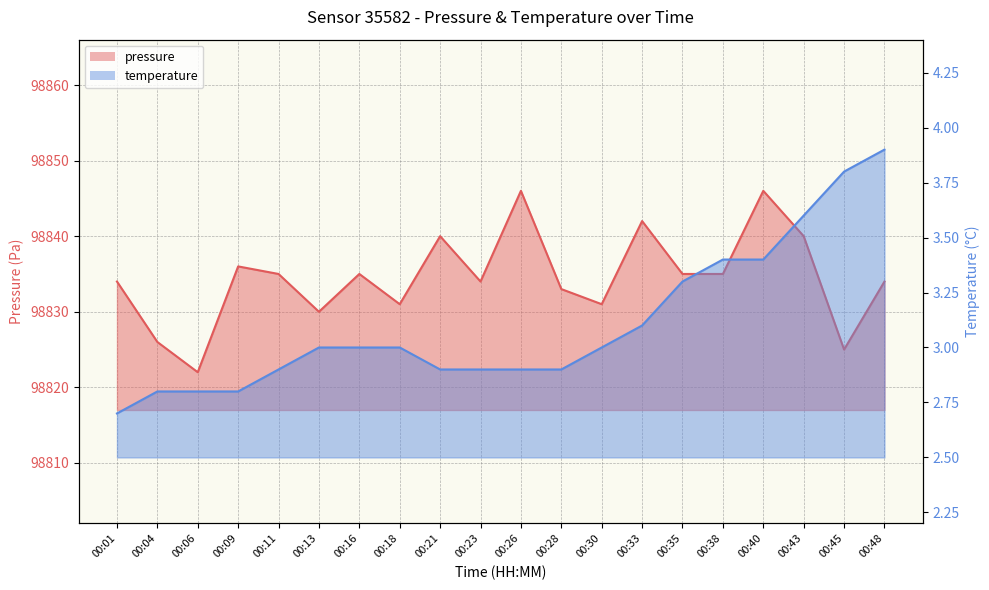

True or false: pressure and temperature intersect in this chart.

False